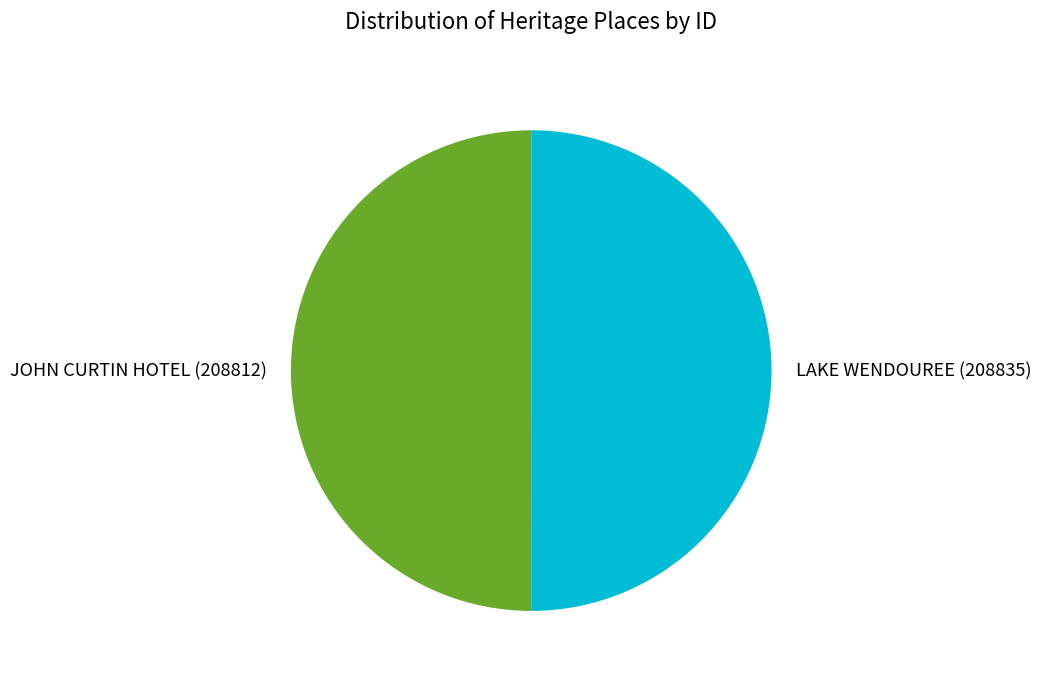

Do LAKE WENDOUREE and JOHN CURTIN HOTEL together represent more than half of the pie?

Yes